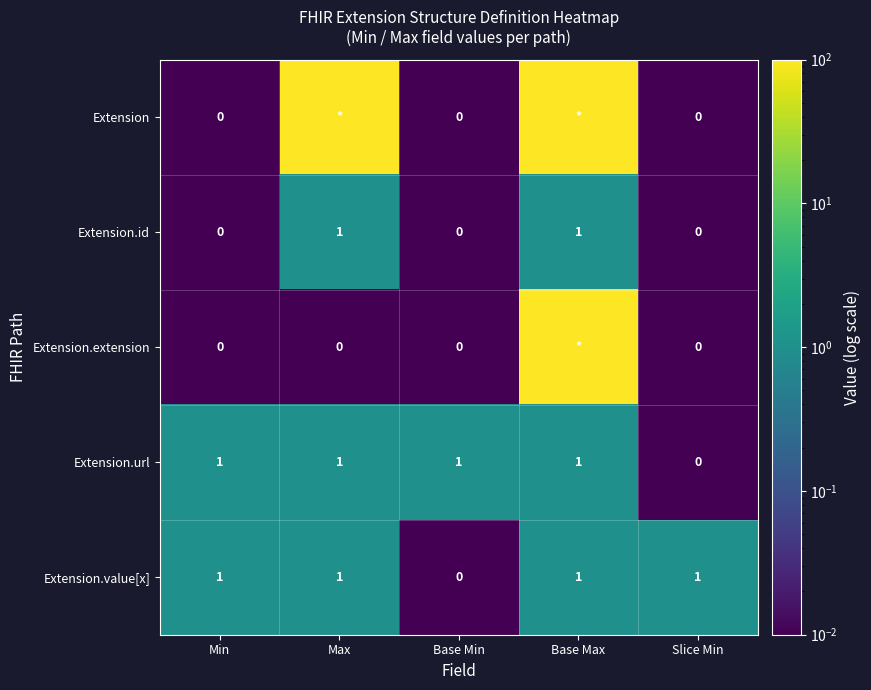

Which category has the lowest value in the Extension.value[x] series?

Base Min